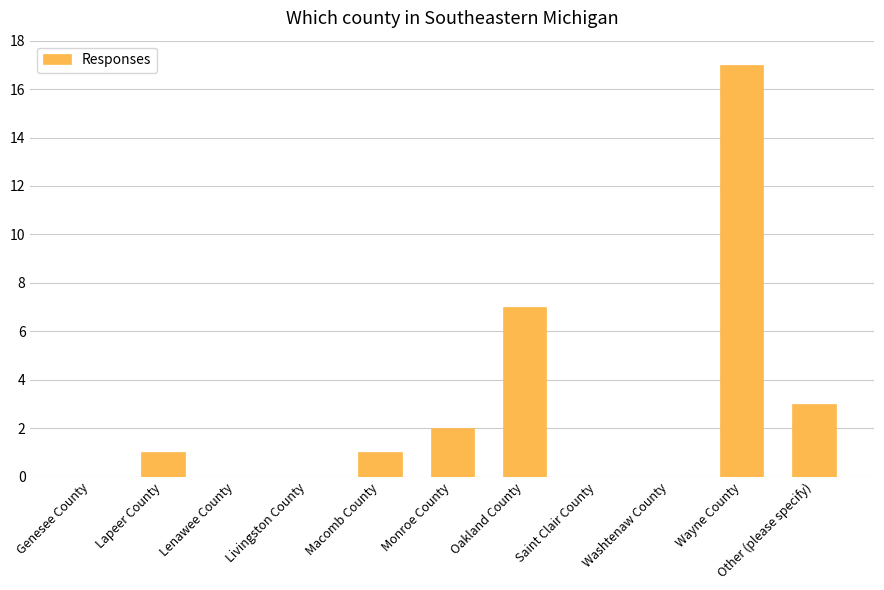

Reading right to left, extract all data points from this chart.

Other (please specify)=3	Wayne County=17	Washtenaw County=0	Saint Clair County=0	Oakland County=7	Monroe County=2	Macomb County=1	Livingston County=0	Lenawee County=0	Lapeer County=1	Genesee County=0